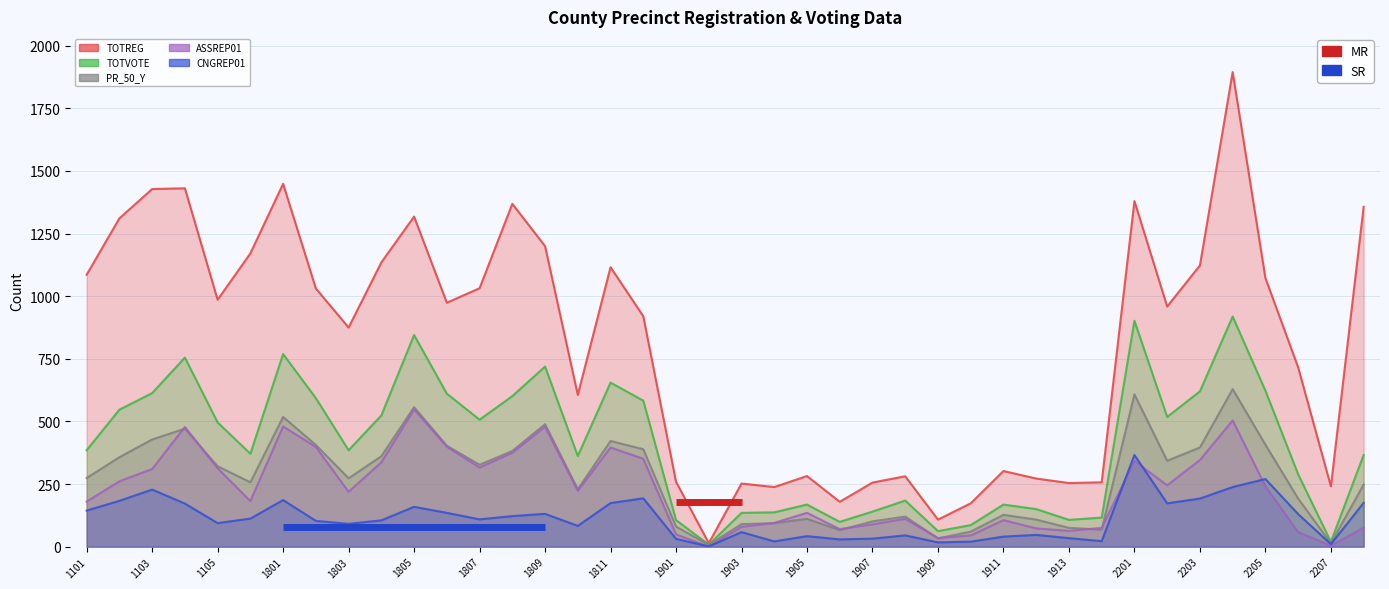

True or false: PR_50_Y and TOTREG intersect in this chart.

False